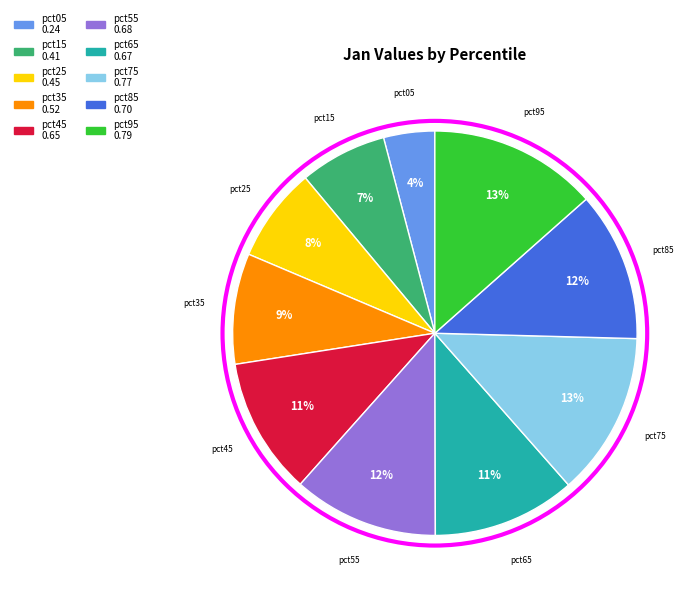

To the nearest percent, what is the combined percentage of pct35 and pct05?

13%